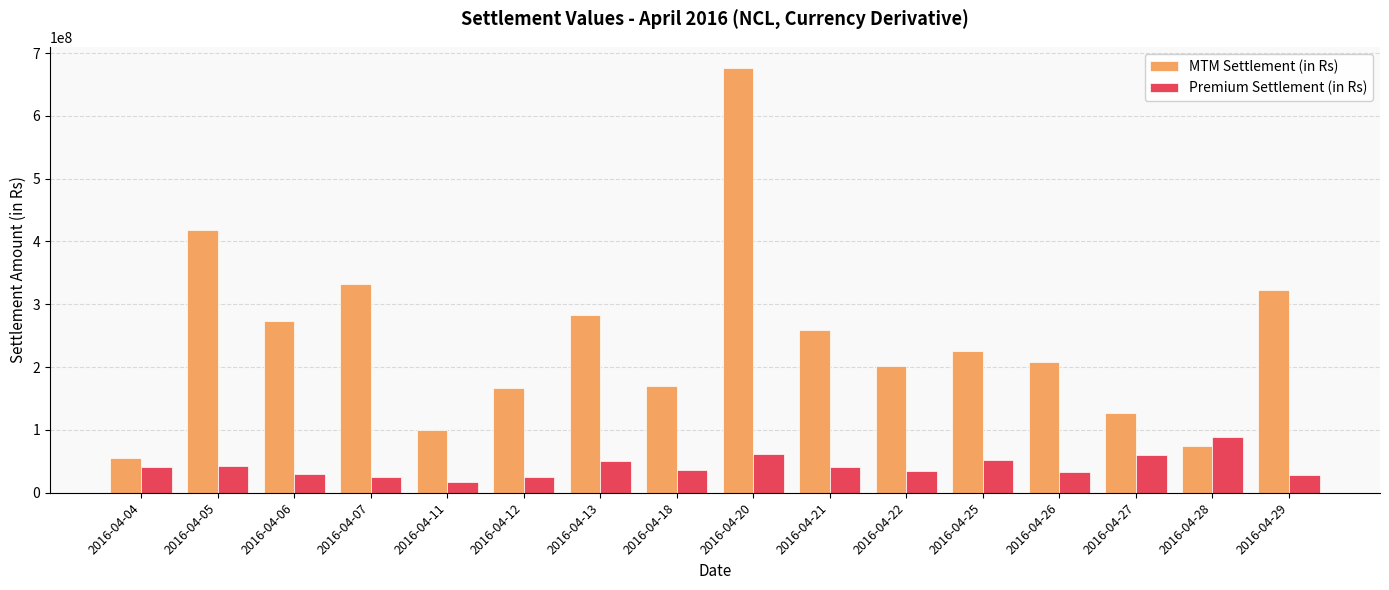

What are all the series names shown in the legend?

MTM Settlement (in Rs), Premium Settlement (in Rs)